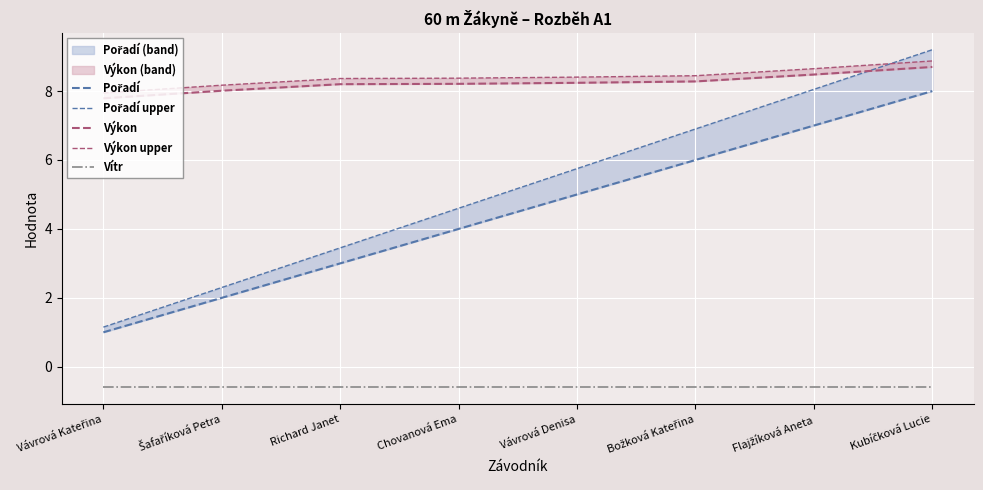

Which category has the highest value across all series?

Kubíčková Lucie